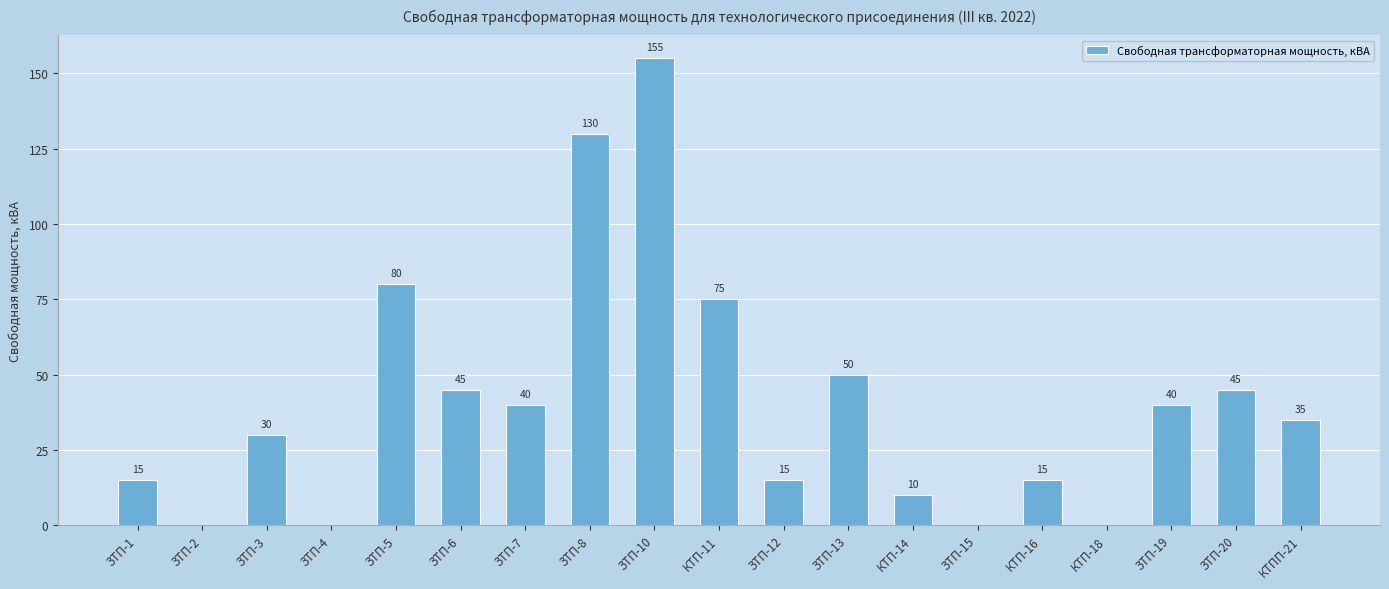

Where does the data first go above 35?

ЗТП-5